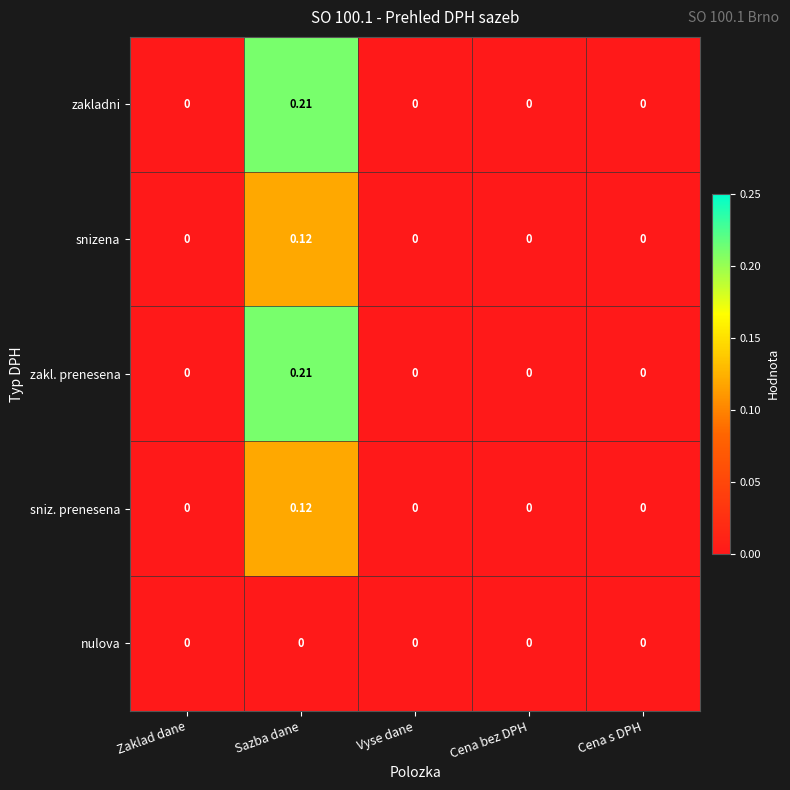

At which category is the sum across all series the highest?

Sazba dane